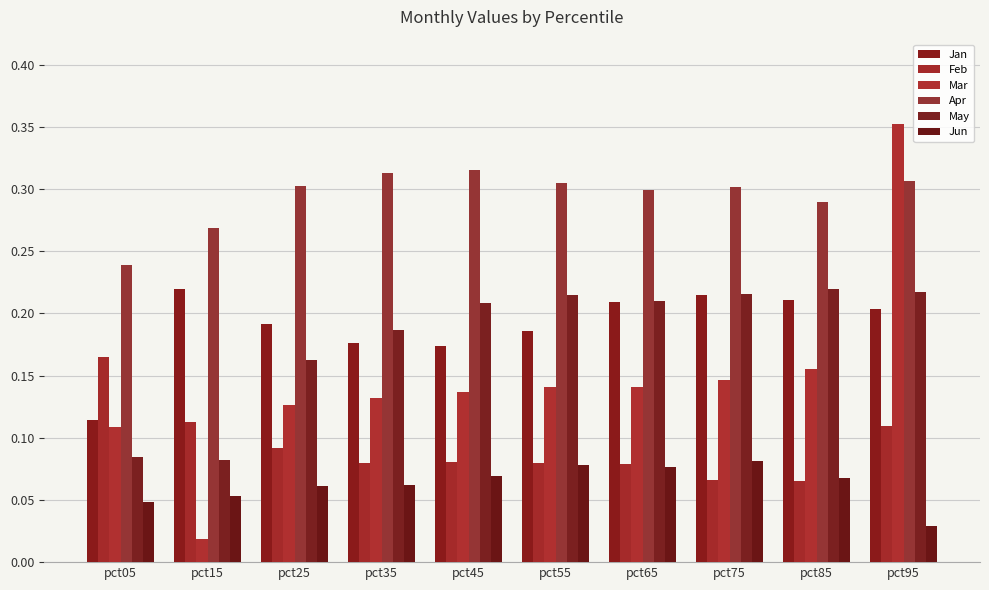

How many bars are there in total?

60